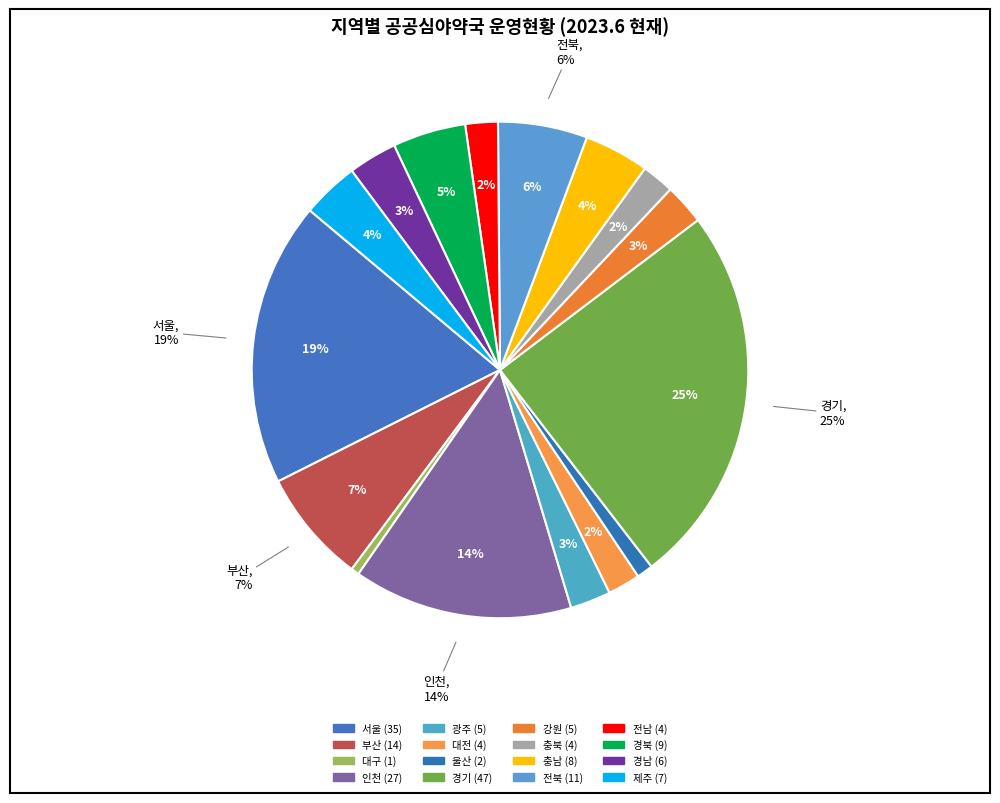

The 광주 slice represents 1% of the pie. True or false?

False